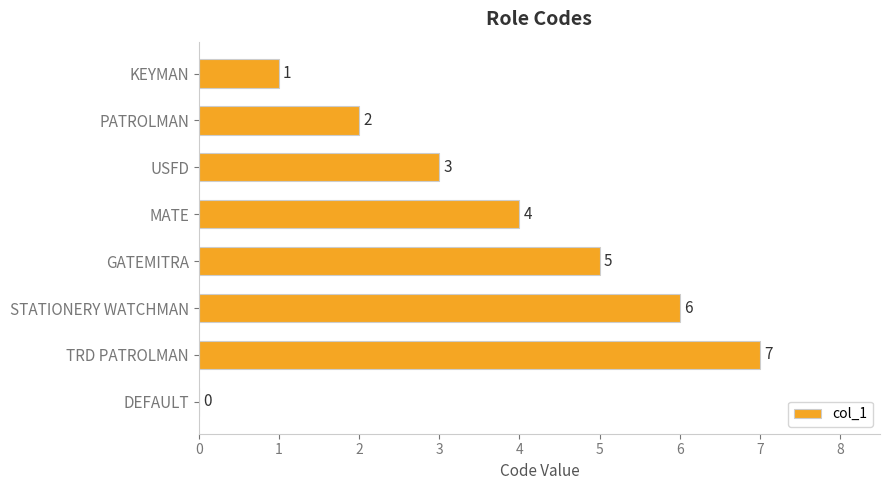

What is the sum of all values?

28